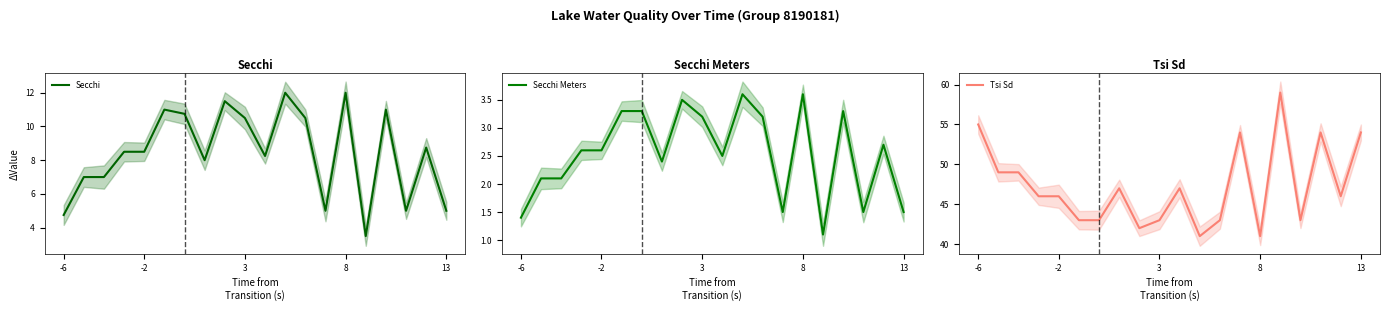

What is the minimum value for Tsi Sd?

41